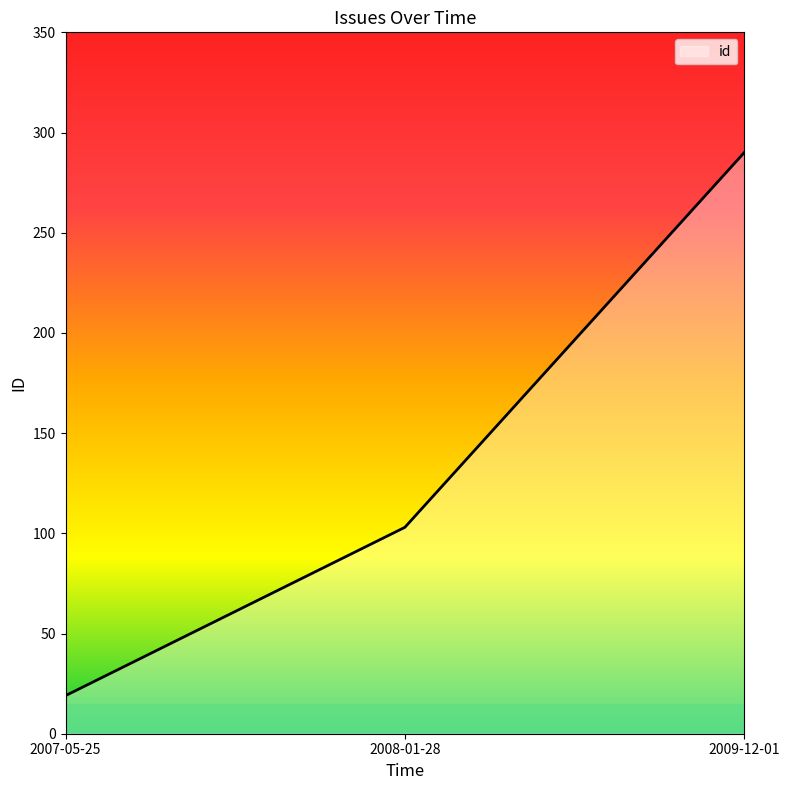

What is the average value?

137